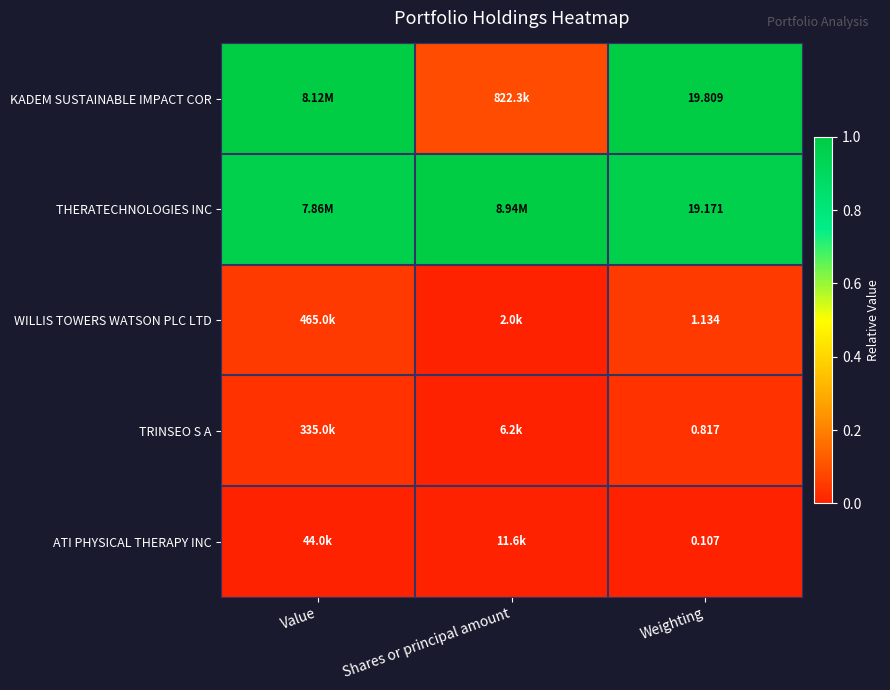

At Weighting, list the series in order from largest to smallest.

KADEM SUSTAINABLE IMPACT COR, THERATECHNOLOGIES INC, WILLIS TOWERS WATSON PLC LTD, TRINSEO S A, ATI PHYSICAL THERAPY INC